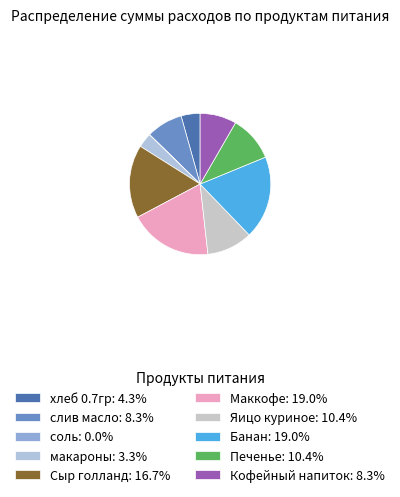

What percentage is NOT represented by Сыр голланд?

83.3%